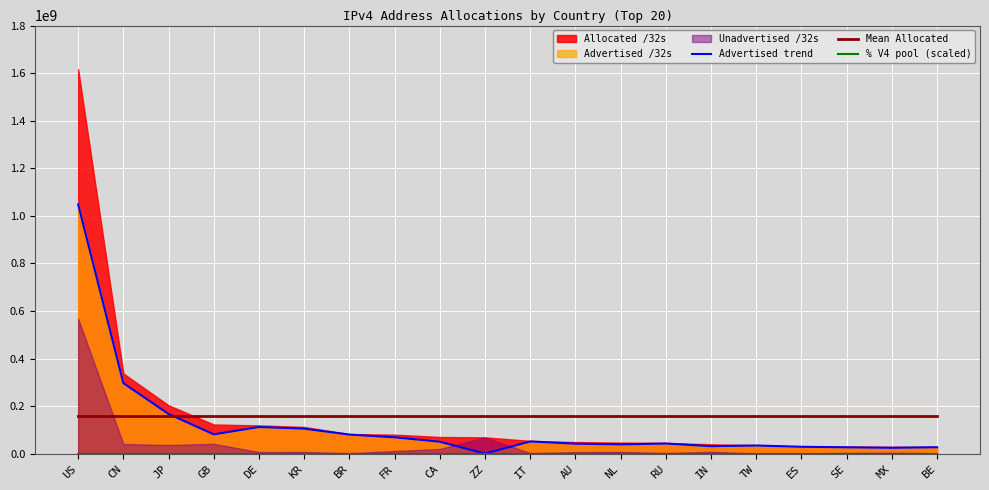

What value does the Advertised trend series have at KR?

105128384.0